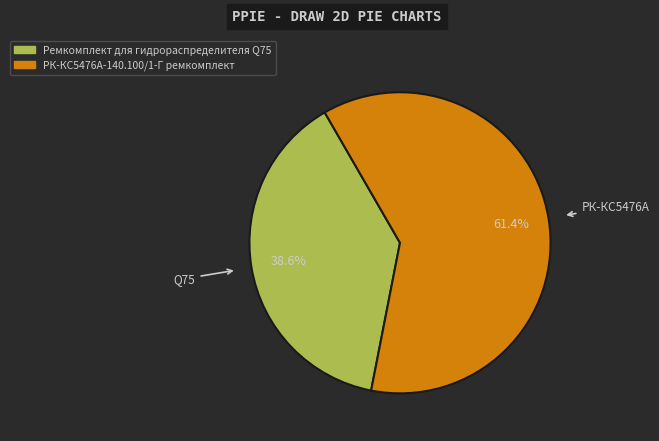

To the nearest percent, what portion does Ремкомплект для гидрораспределителя Q75 represent?

39%